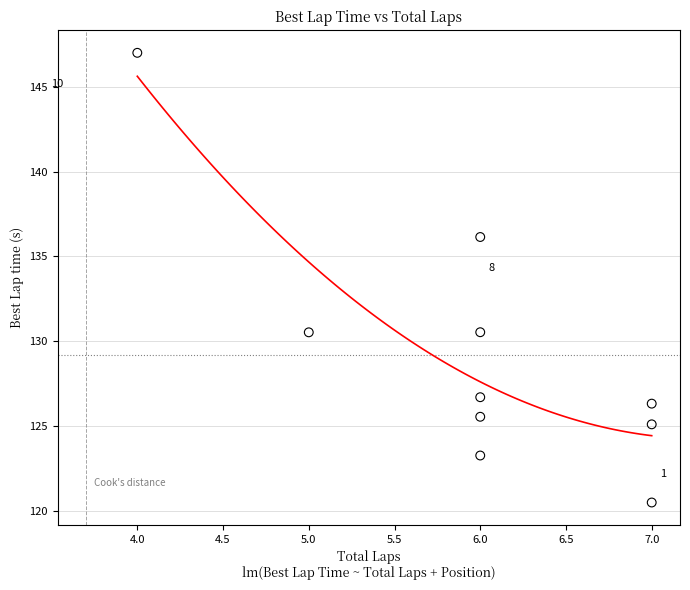

What is the range of Y values (max minus min)?

26.5